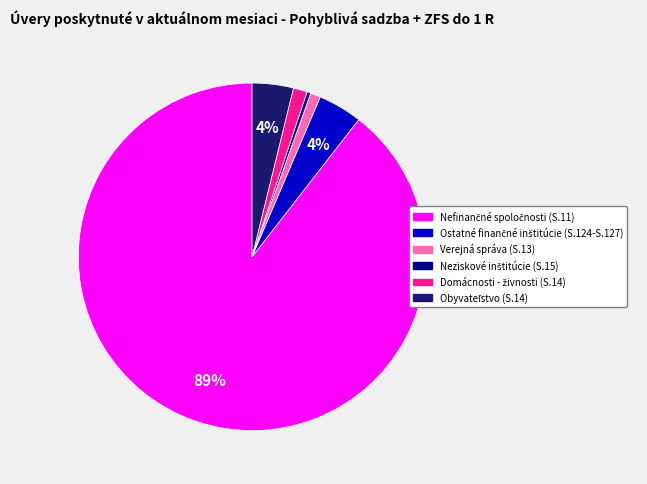

To the nearest percent, what percentage of the pie is Verejná správa (S.13)?

1%